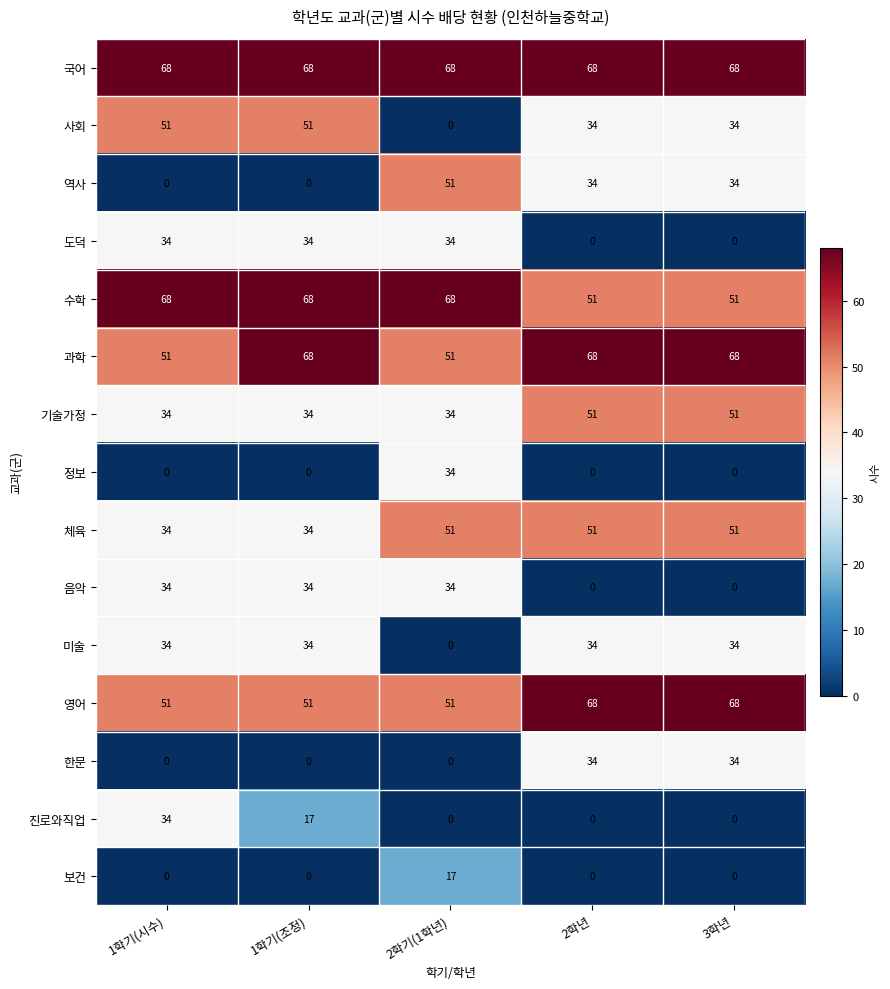

At which label does 사회 reach its minimum?

2학기(1학년)